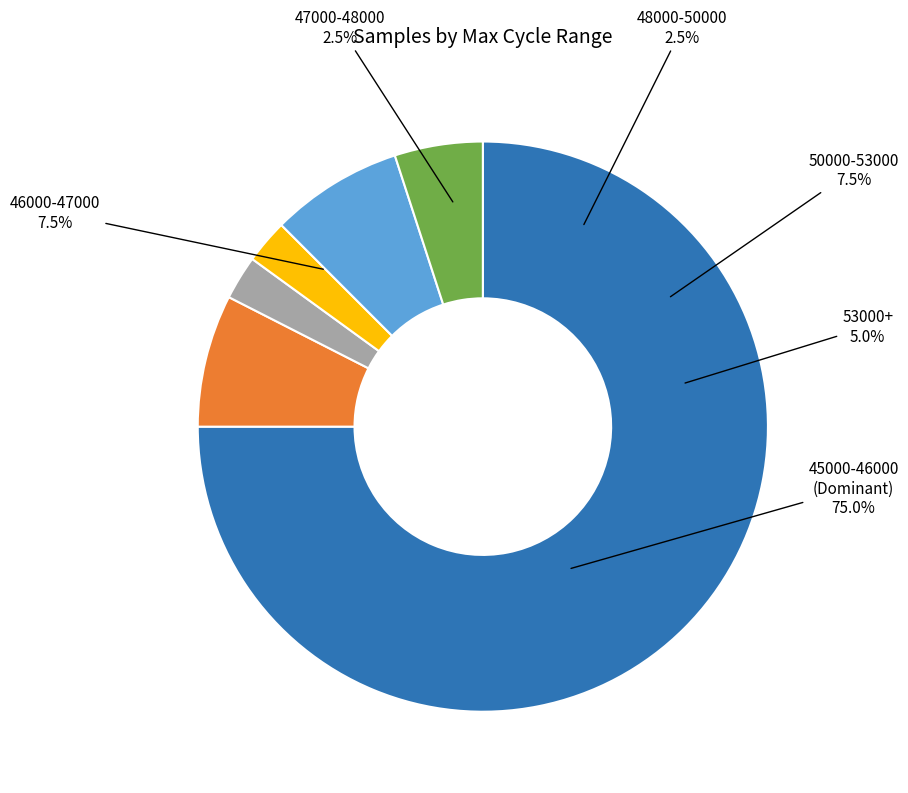

Between 28 and 28, which is larger?

28